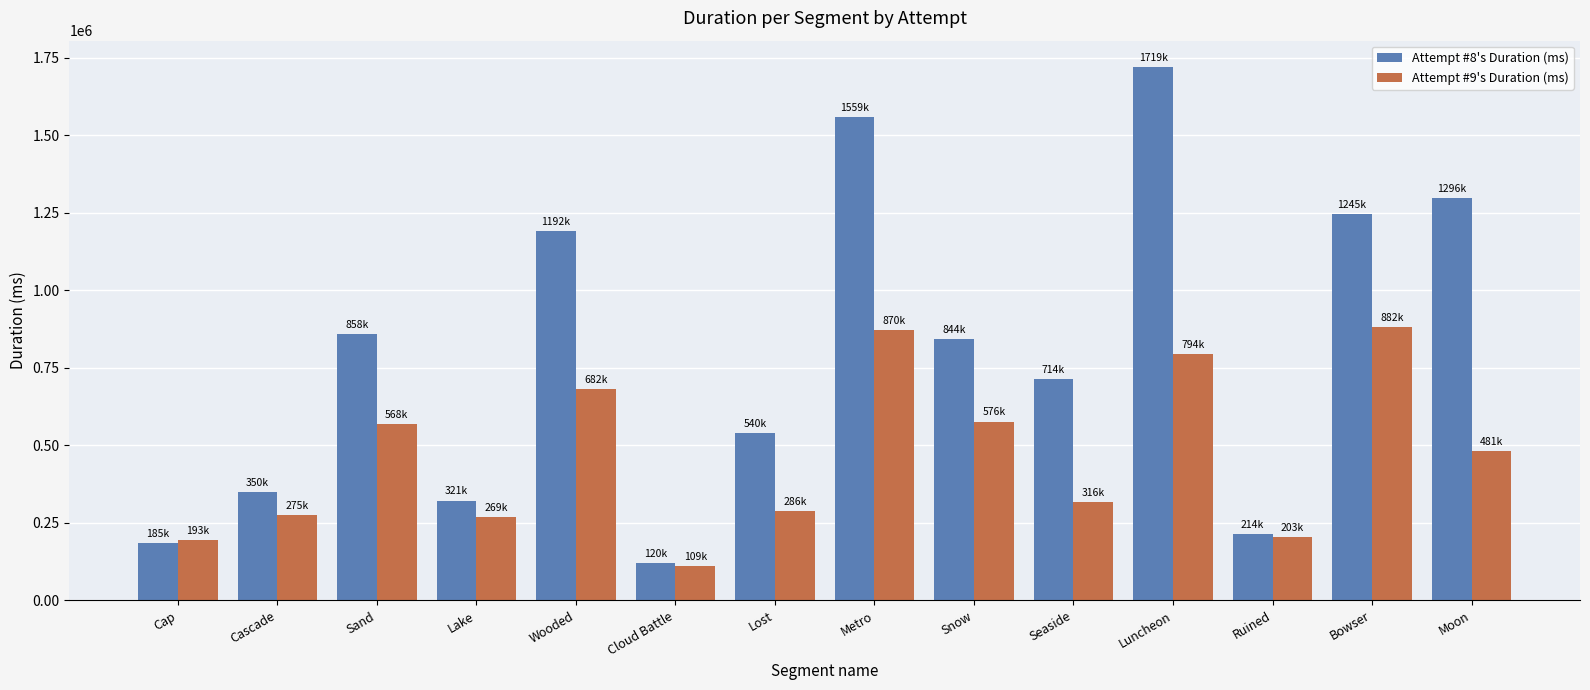

What is the total value across all series at Snow?

1420817